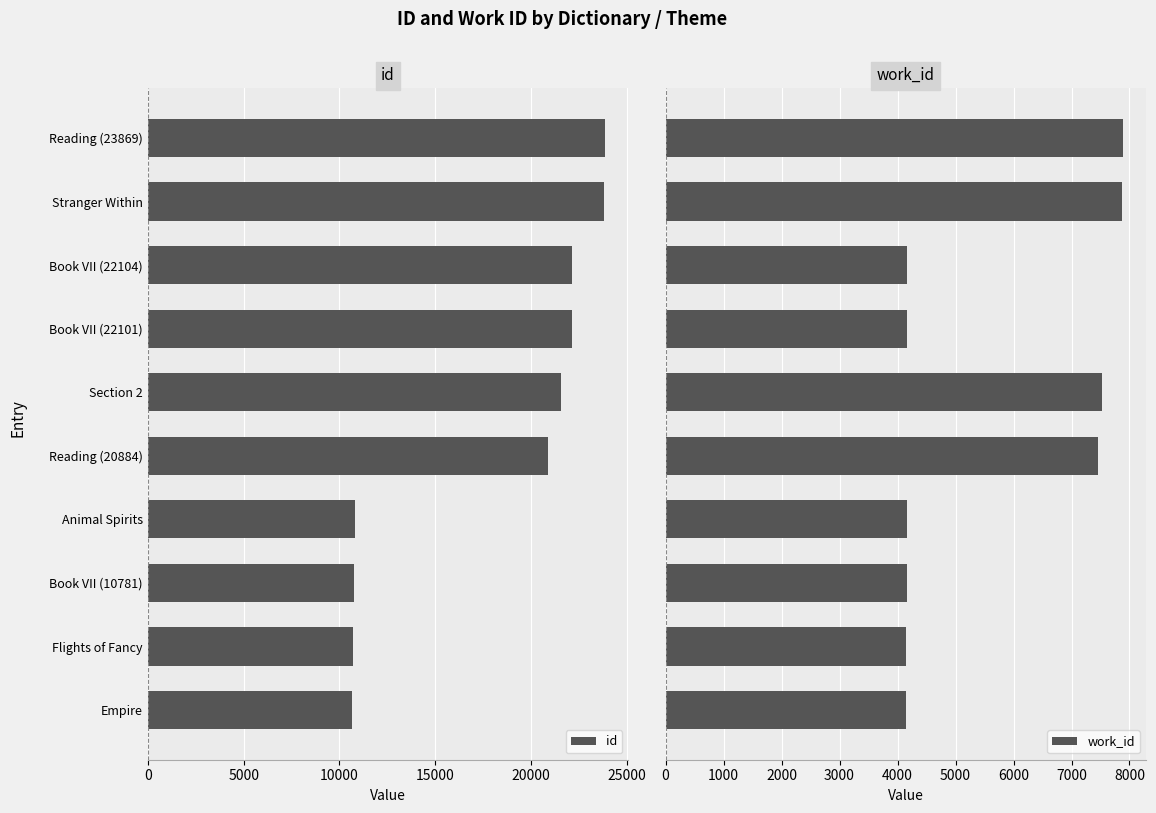

Where is id nearest to the value 17257?

Reading (20884)